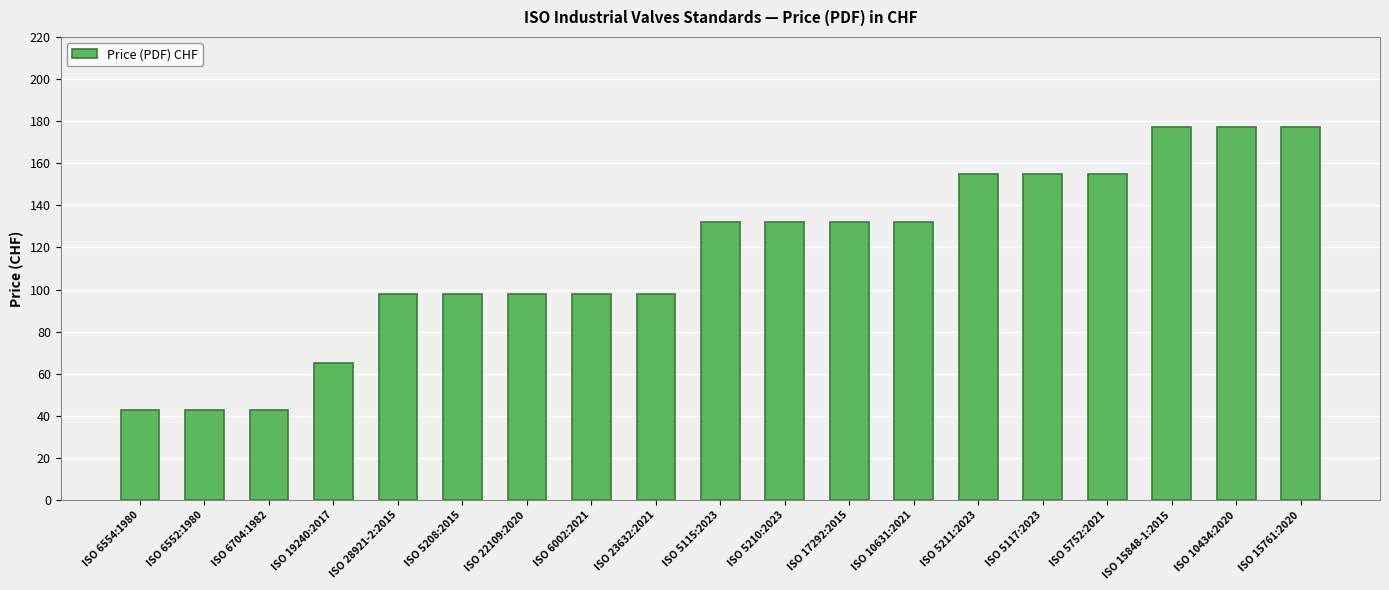

What is the approximate value at ISO 5117:2023, to the nearest 50?

150